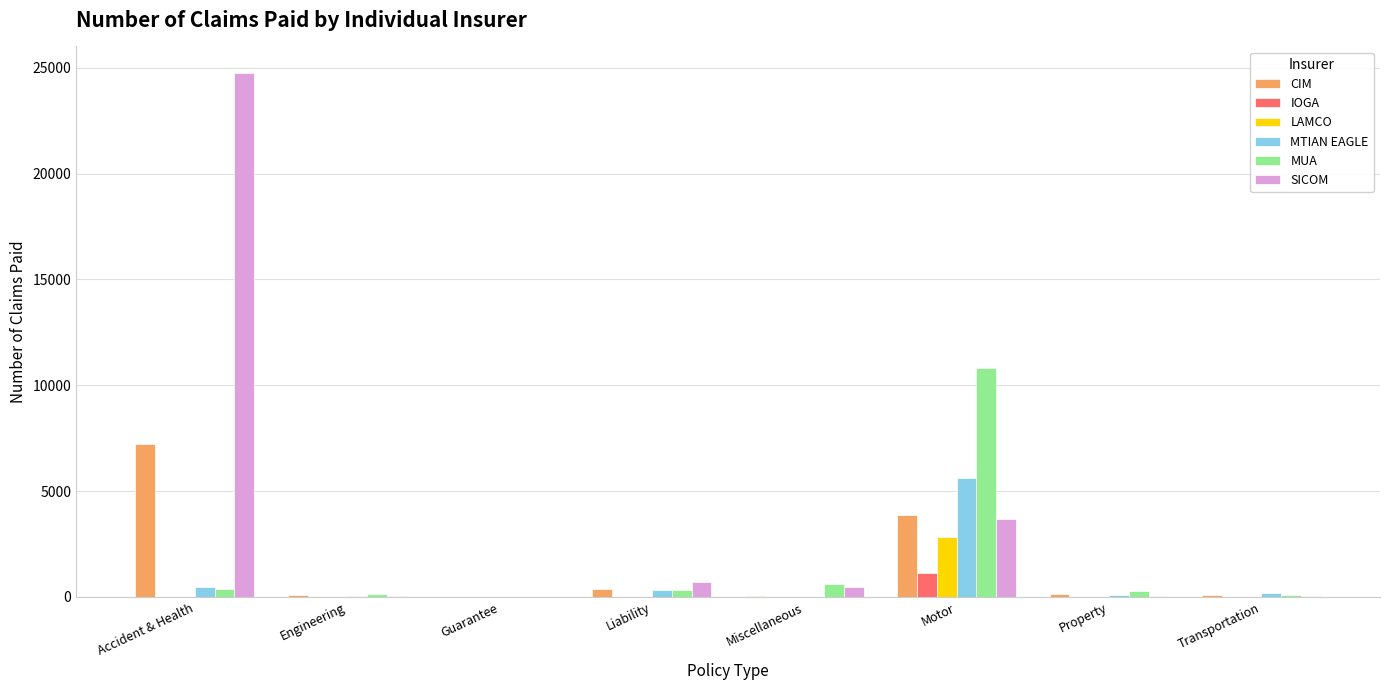

What is the maximum value shown in the chart?

24764